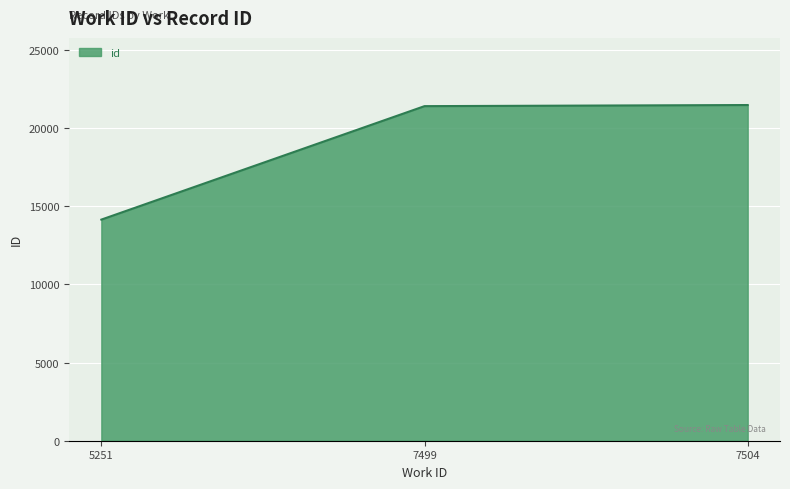

Read the value at 7504, to the nearest 10.

21480